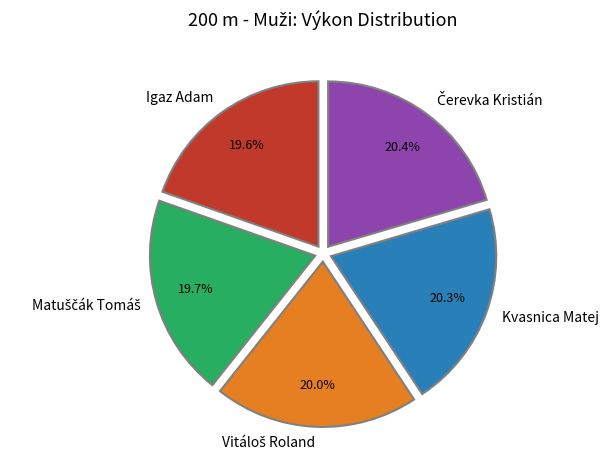

What percentage is NOT represented by Igaz Adam?

80.4%